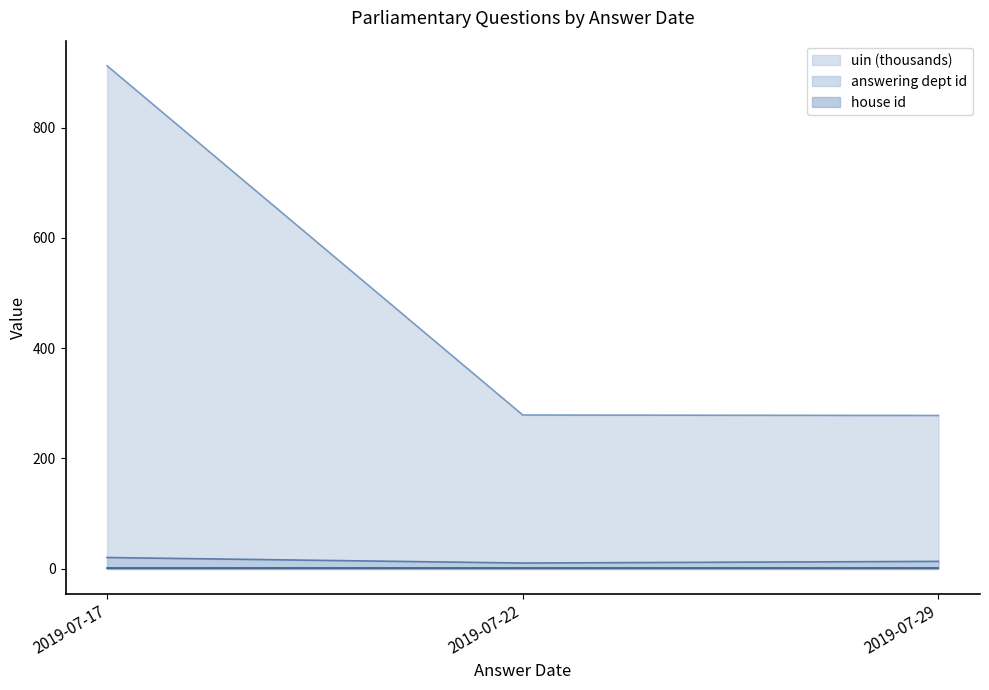

Which series has the largest total across all categories?

uin (thousands)